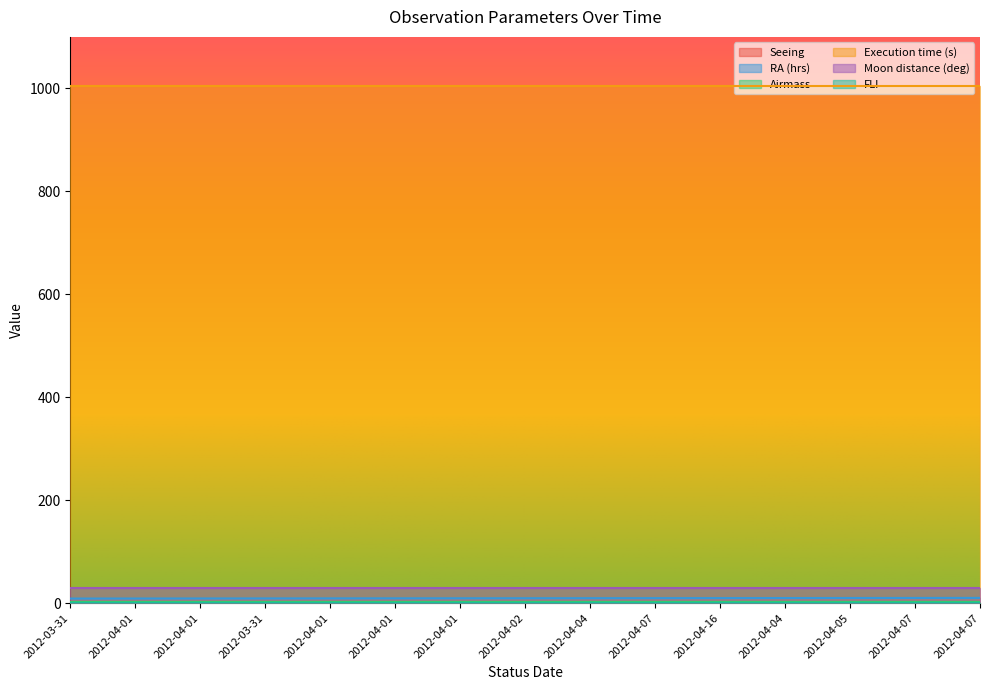

Which series has the largest range (max minus min)?

RA (hrs)